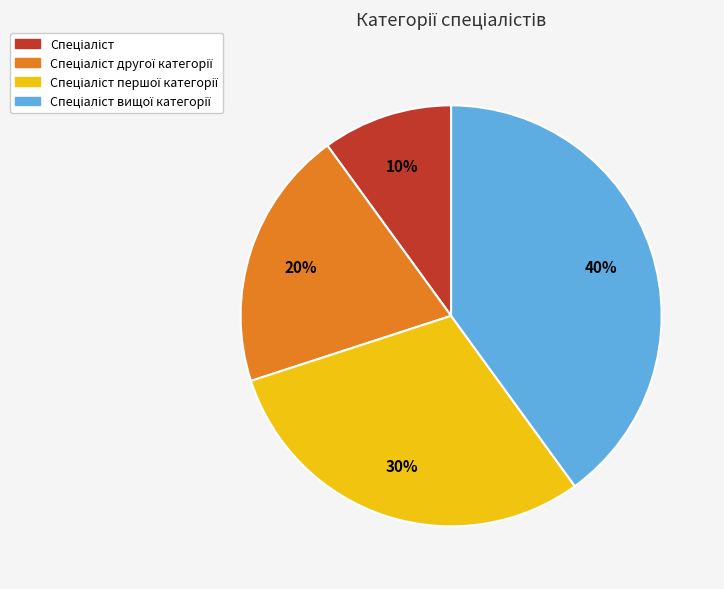

To the nearest percent, what is the average slice percentage?

25%